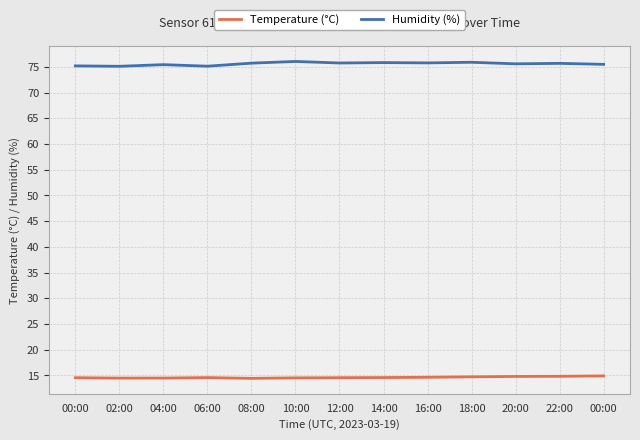

Rank the series by their maximum value, from highest to lowest.

Humidity (%), Temperature (°C)